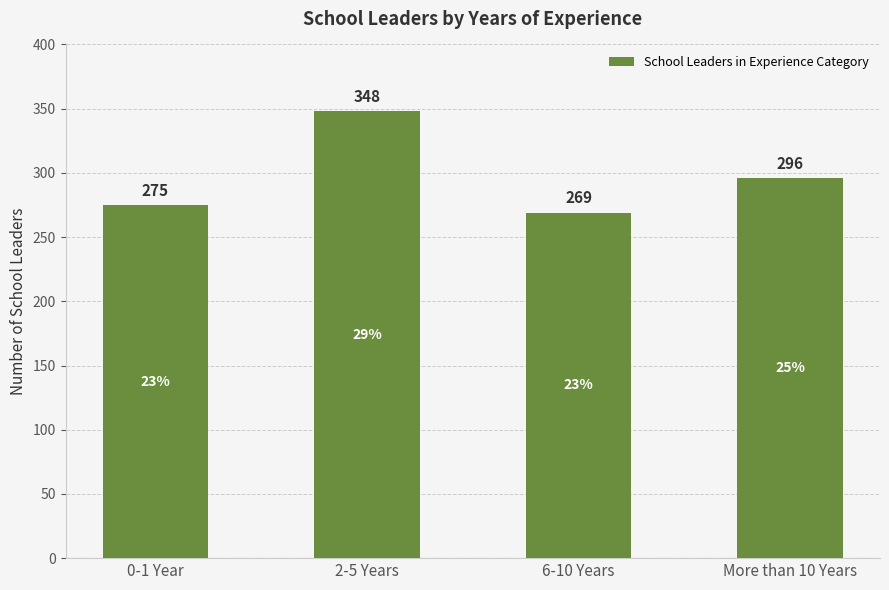

Rank the categories by value from highest to lowest.

2-5 Years, More than 10 Years, 0-1 Year, 6-10 Years